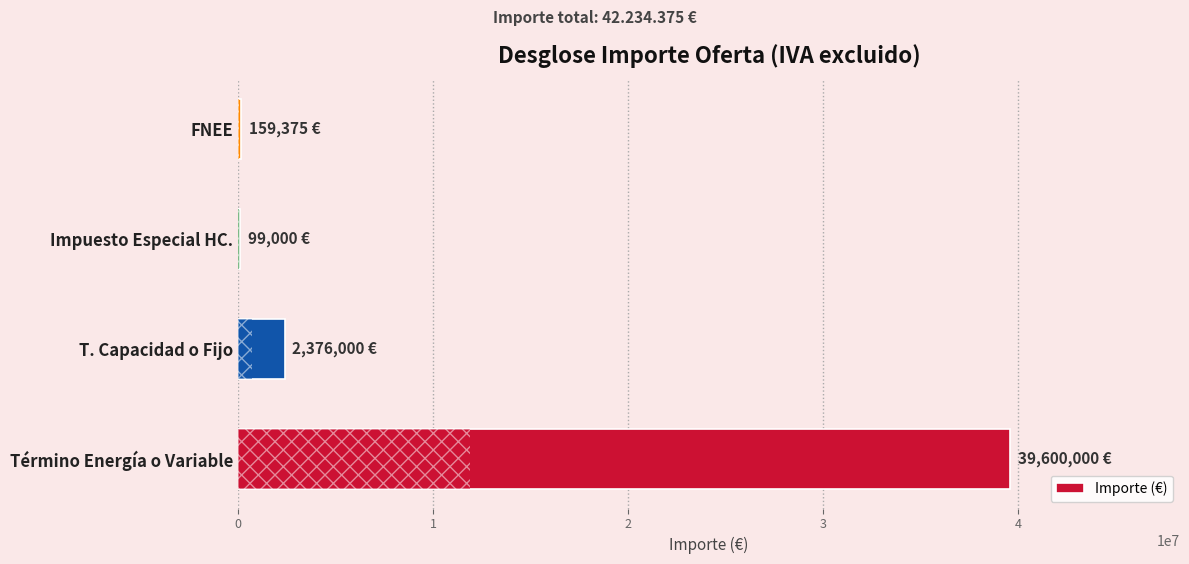

Between Término Energía o Variable and FNEE, which is larger?

Término Energía o Variable